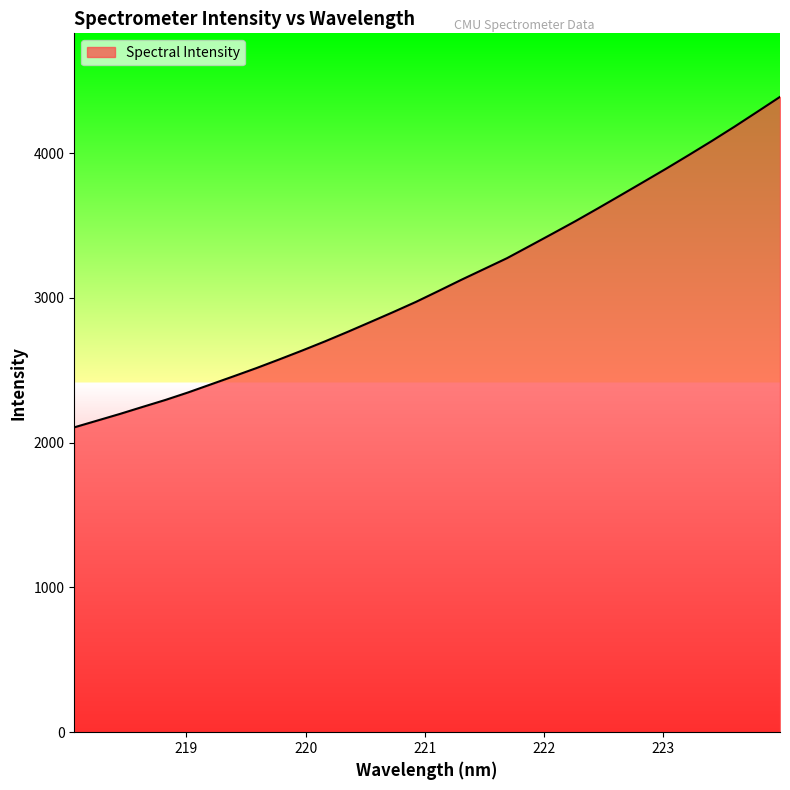

How many lines are shown in the chart?

1